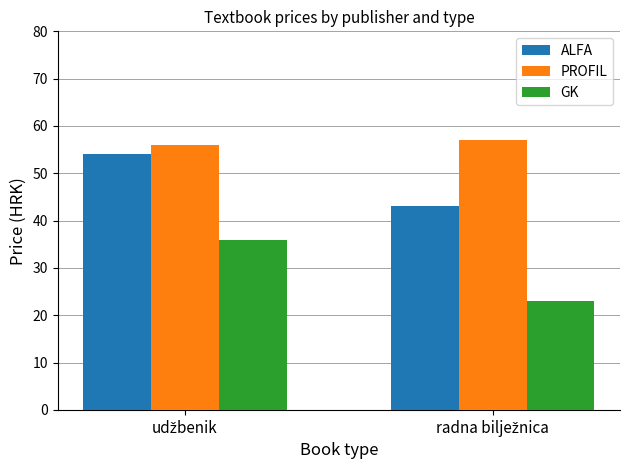

How many groups of bars are there?

2